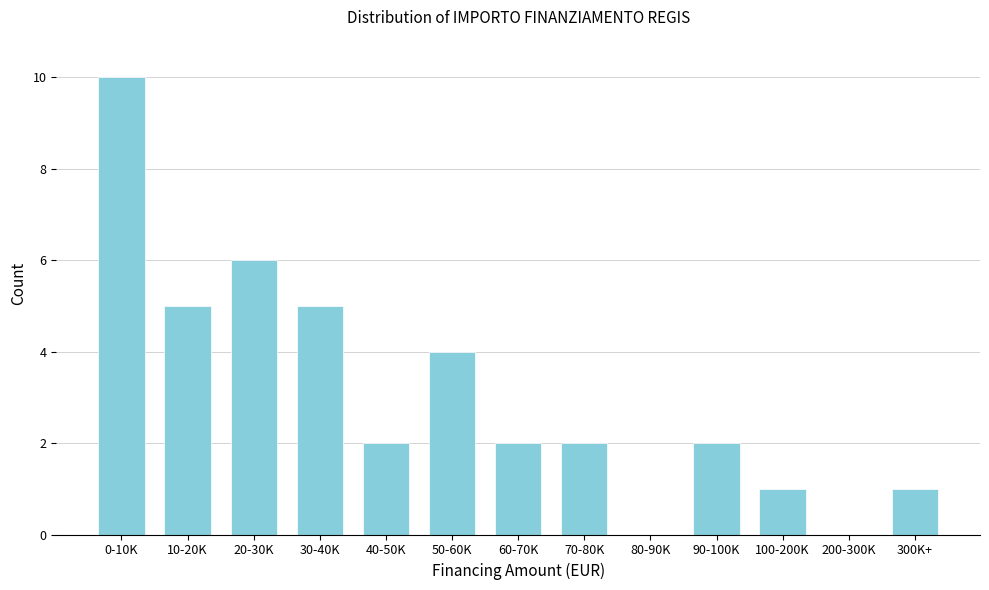

Reading right to left, extract all data points from this chart.

300K+=1	200-300K=0	100-200K=1	90-100K=2	80-90K=0	70-80K=2	60-70K=2	50-60K=4	40-50K=2	30-40K=5	20-30K=6	10-20K=5	0-10K=10